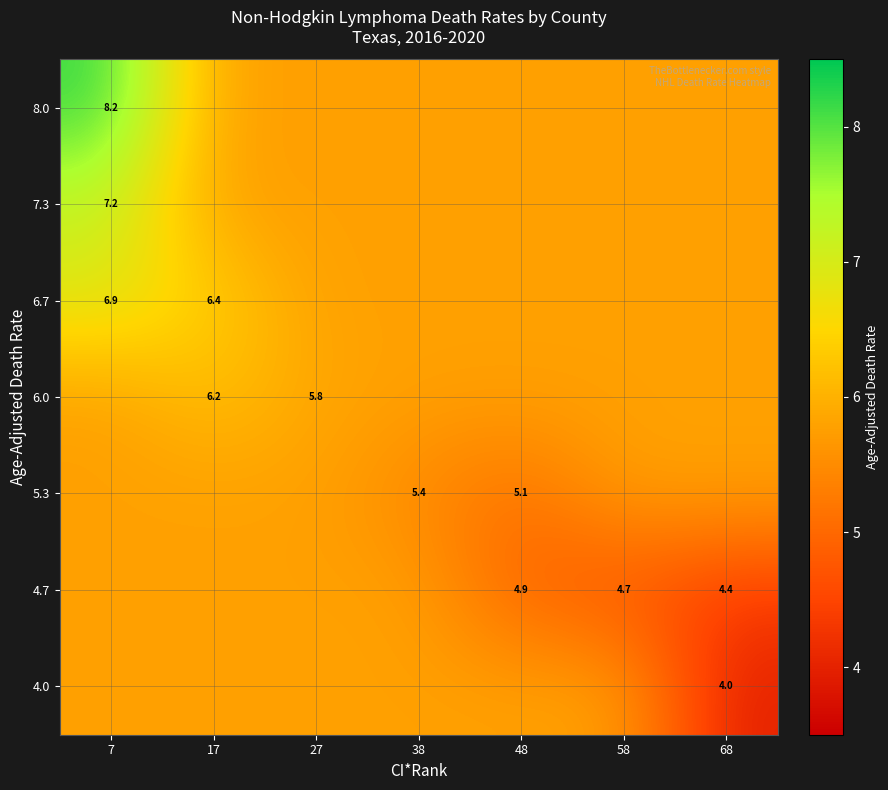

Between 68 and 48, which is larger?

48